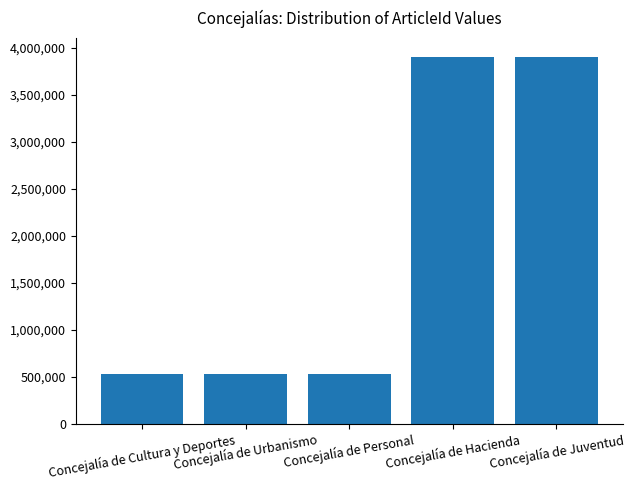

How many series are shown in this chart?

1